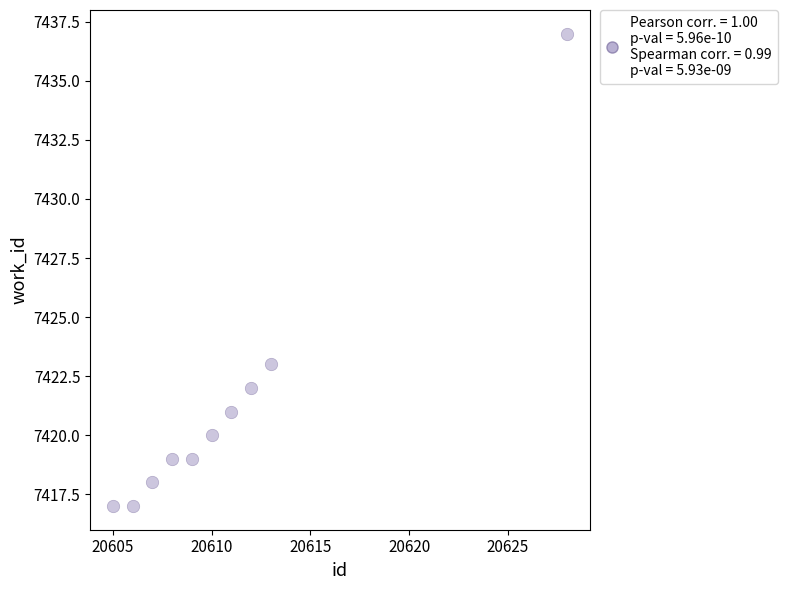

What Y value in the scatter plot is closest to 7427?

7423